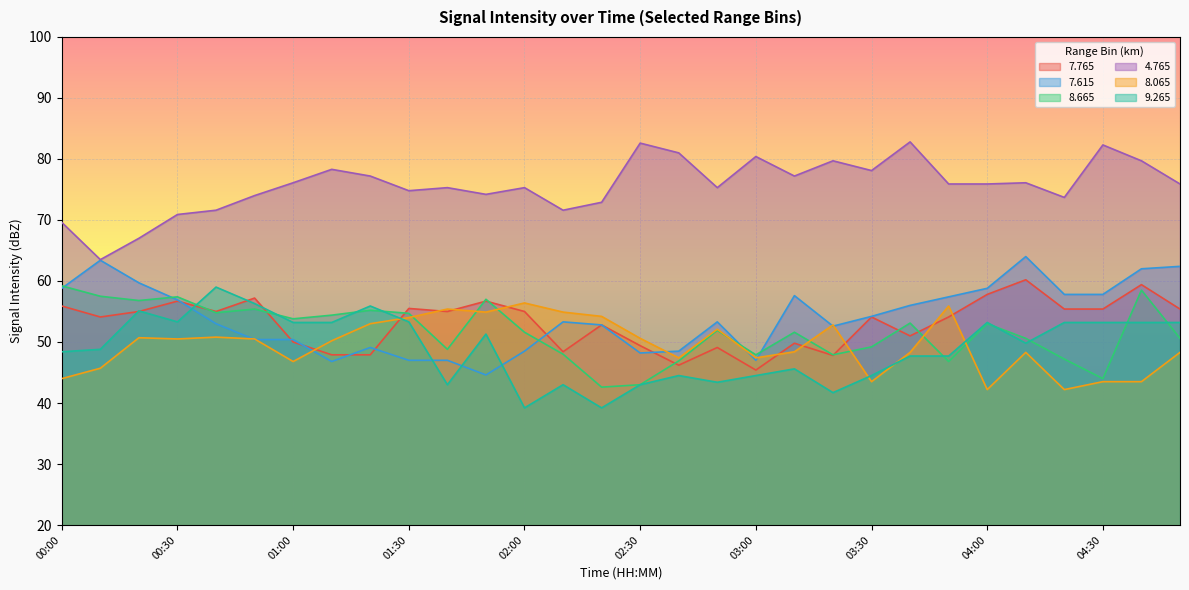

Where do   8.665 and   8.065 first cross each other?

01:30 and 01:40